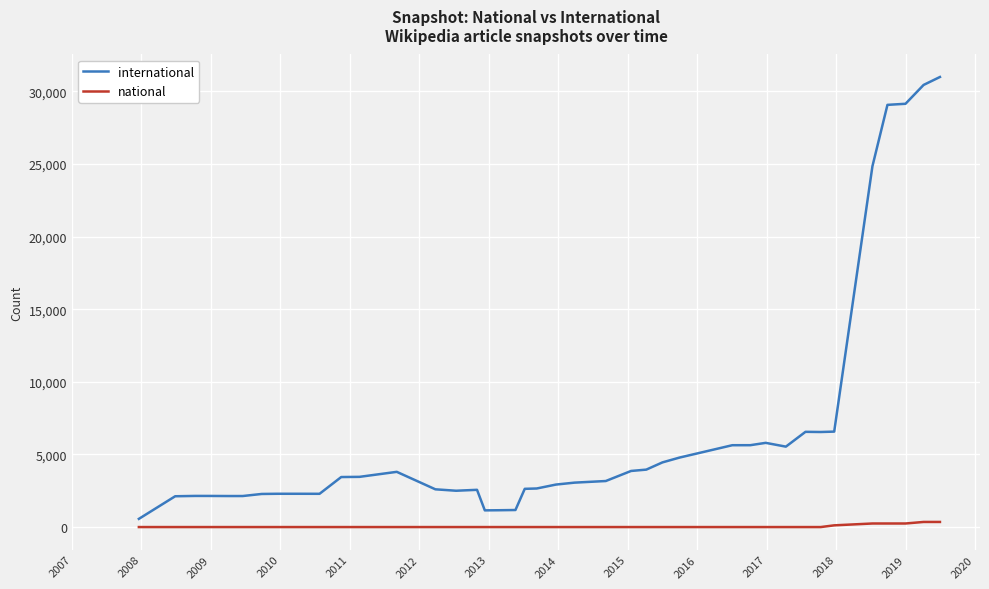

What is the average value of the international series?

6513